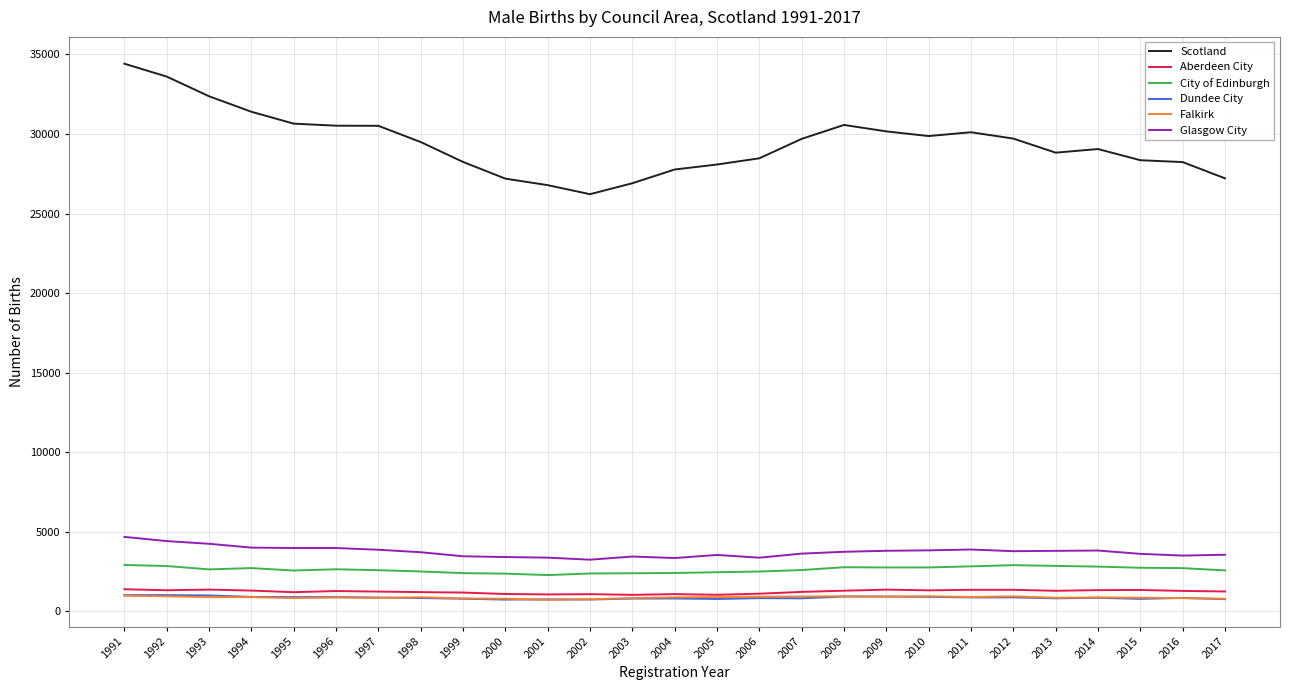

True or false: Aberdeen City has a value of 1181 at 1999.

True